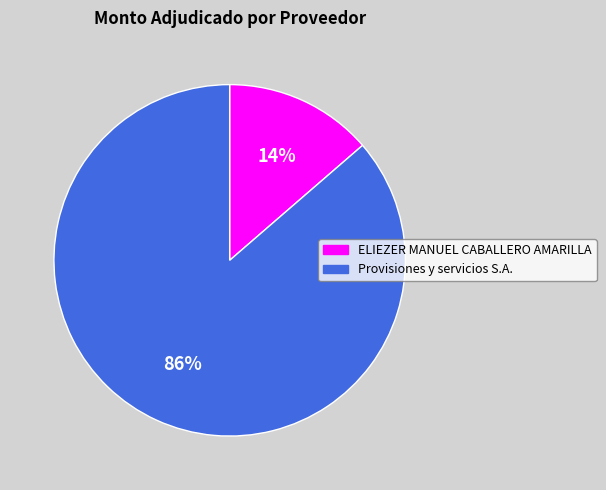

To the nearest percent, what is the average slice percentage?

50%